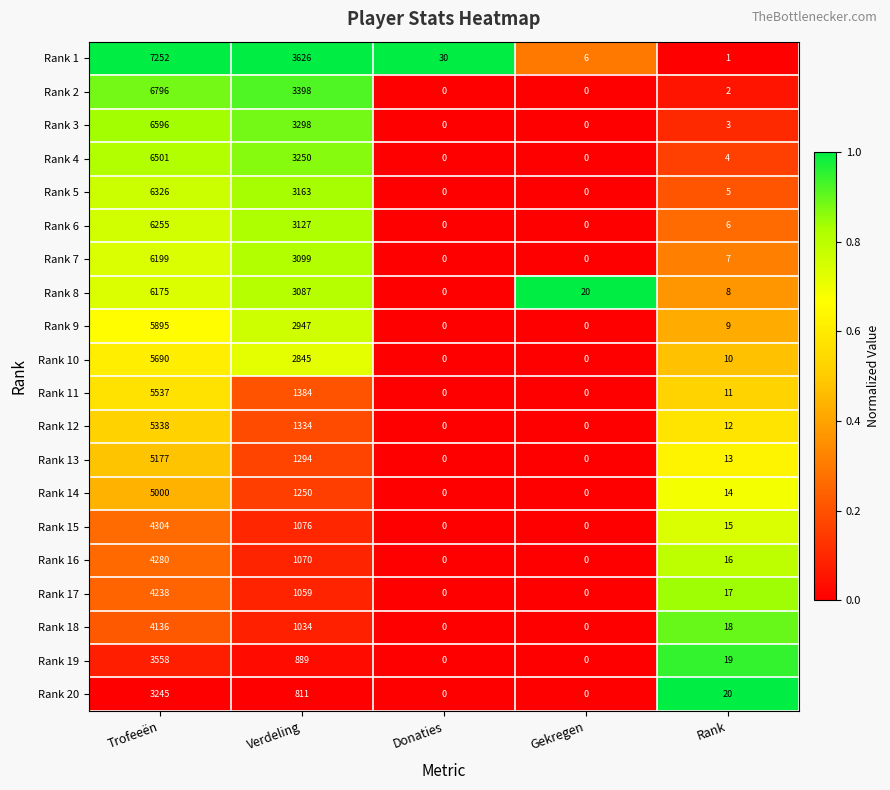

At how many categories does at least one series exceed 0?

5